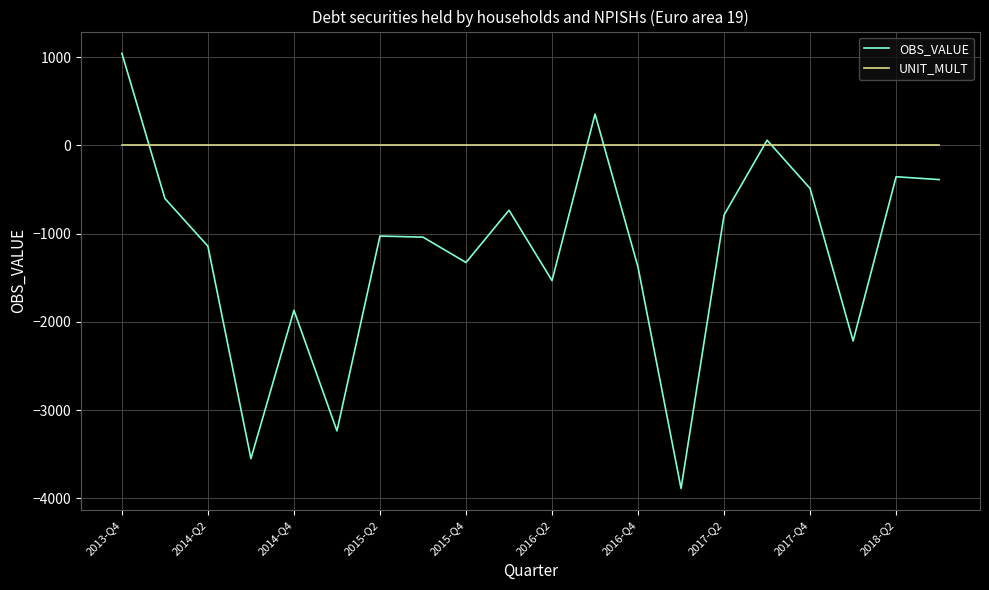

What is the smallest value displayed?

-3889.3